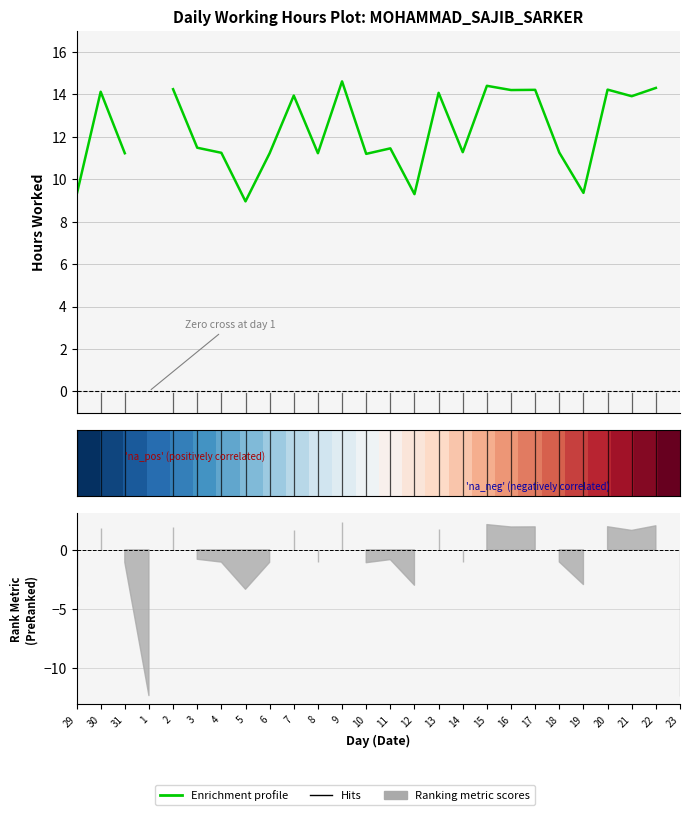

How many categories are shown in the chart?

26